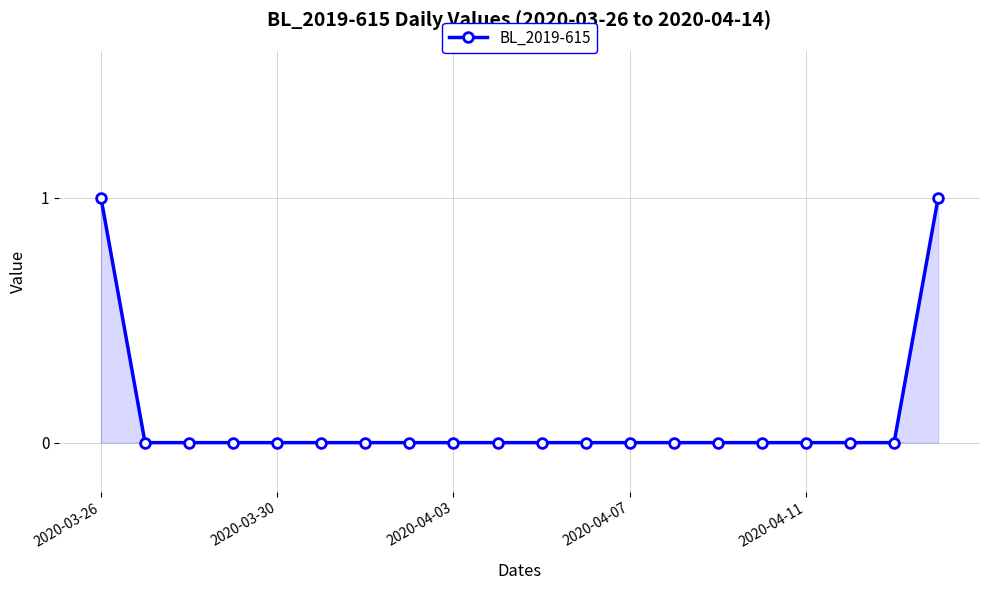

How many series are shown in this chart?

1